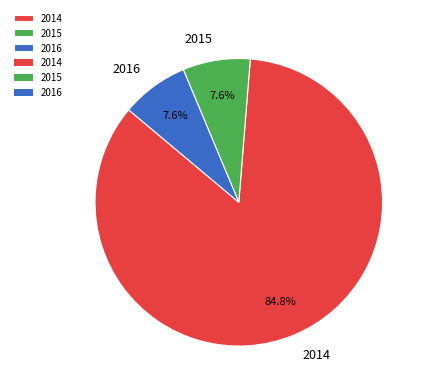

Count the number of slices in the pie.

3